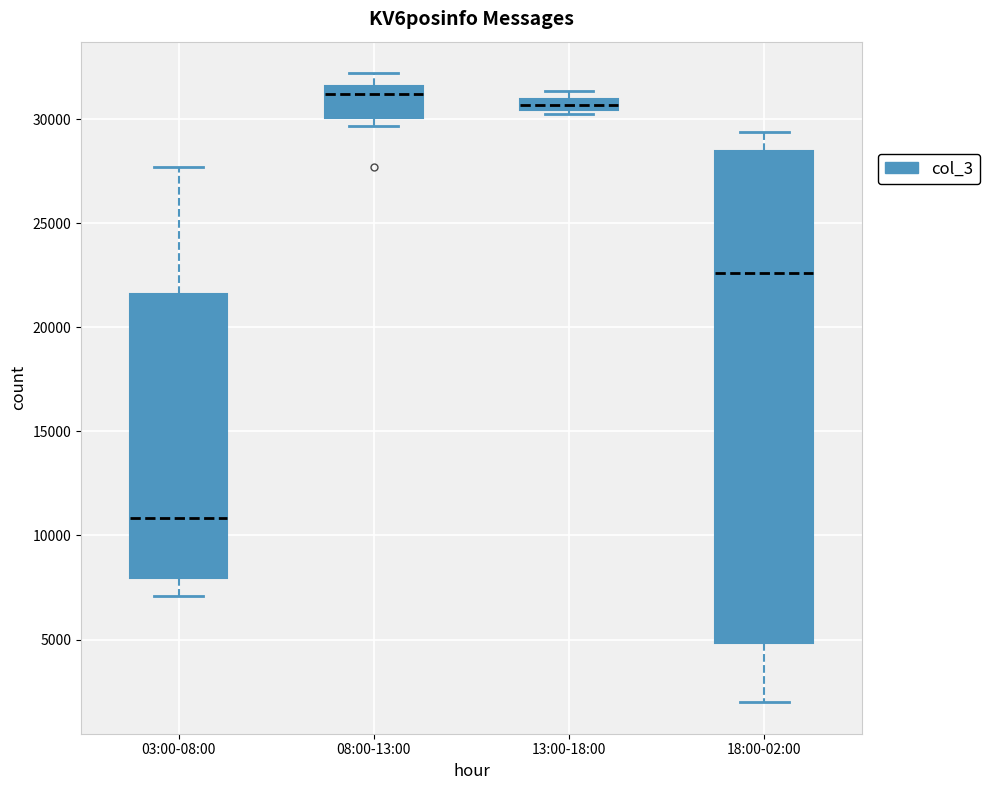

Which box has the highest median line?

08:00-13:00